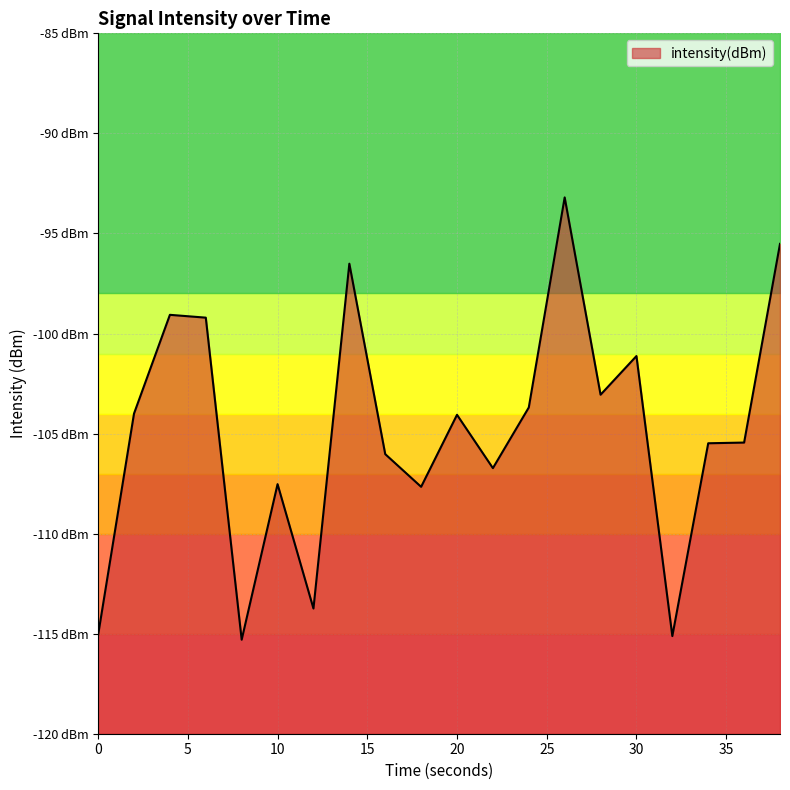

Is it true that the value at 17 is -173.7?

False